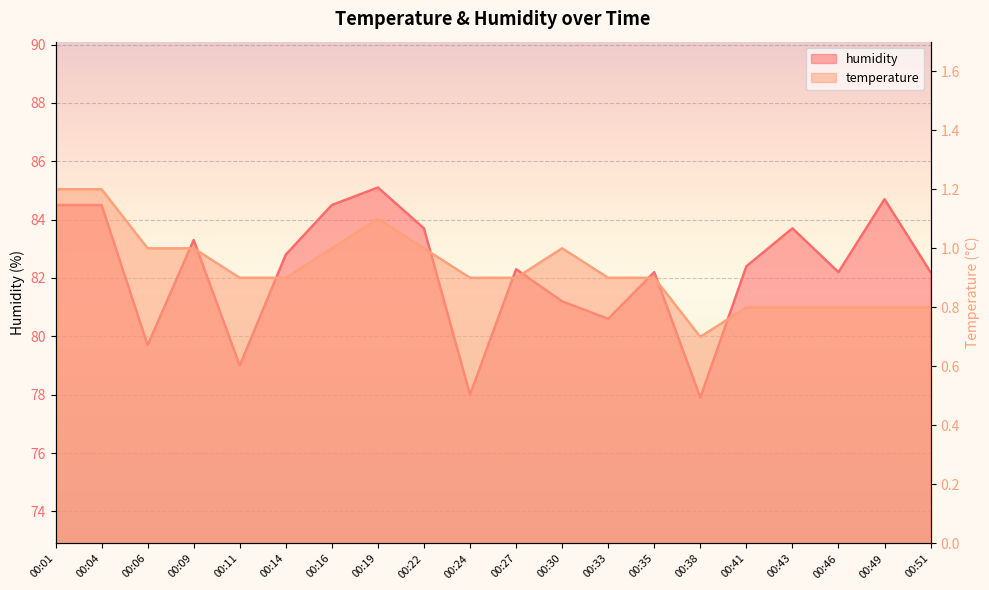

How many temperature values are between 0 and 1?

17